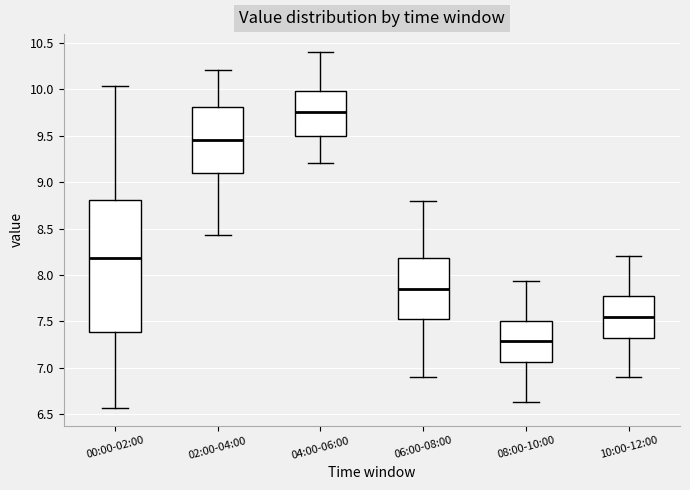

Reading left to right, read every box against the y-axis: the position of its median line, the range the box covers, and the ends of its whiskers. The values are not printed on the chart, so give them approximately, as read against the axis.

00:00-02:00: median 8.20, box 7.40 to 8.80, whiskers 6.55 to 10.05
02:00-04:00: median 9.45, box 9.10 to 9.80, whiskers 8.45 to 10.20
04:00-06:00: median 9.75, box 9.50 to 10.00, whiskers 9.20 to 10.40
06:00-08:00: median 7.85, box 7.50 to 8.20, whiskers 6.90 to 8.80
08:00-10:00: median 7.30, box 7.05 to 7.50, whiskers 6.65 to 7.95
10:00-12:00: median 7.55, box 7.30 to 7.80, whiskers 6.90 to 8.20